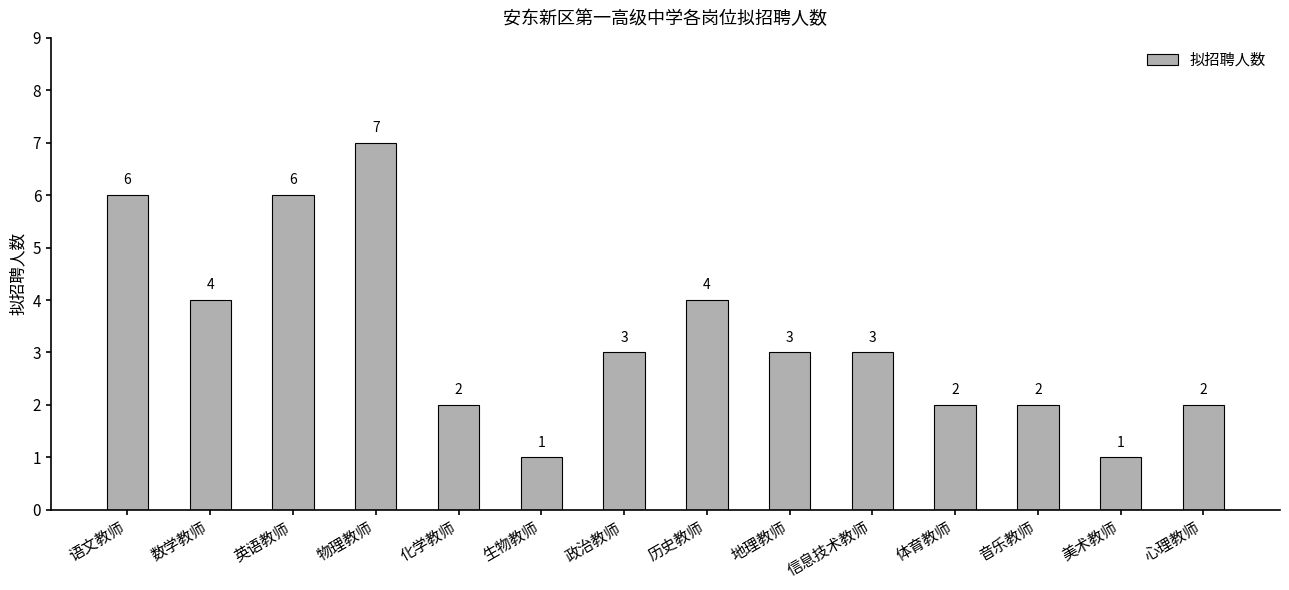

Reading left to right, list all the values displayed in this chart.

语文教师=6	数学教师=4	英语教师=6	物理教师=7	化学教师=2	生物教师=1	政治教师=3	历史教师=4	地理教师=3	信息技术教师=3	体育教师=2	音乐教师=2	美术教师=1	心理教师=2